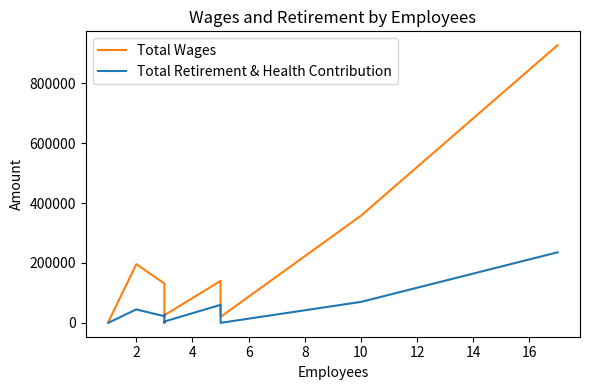

True or false: Total Retirement & Health Contribution and Total Wages intersect in this chart.

False